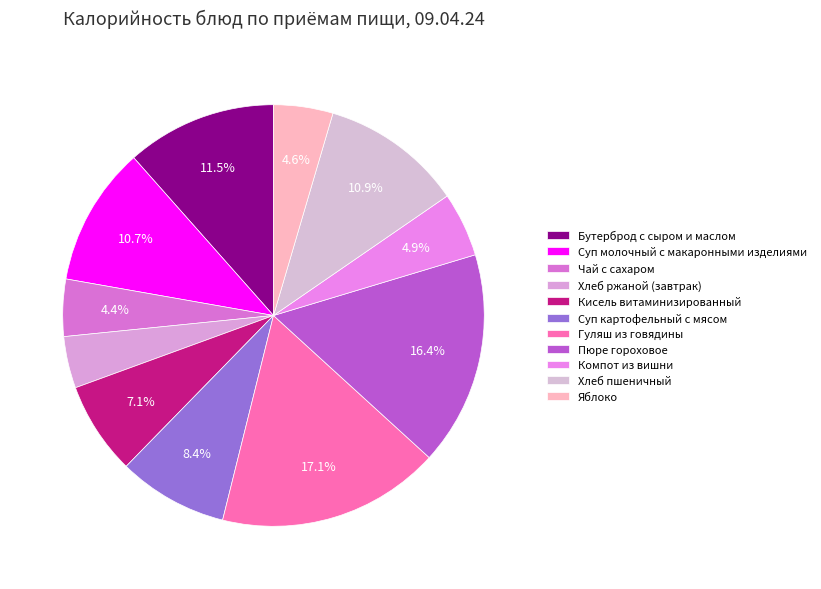

What percentage is the Гуляш из говядины slice, to the nearest percent?

17%